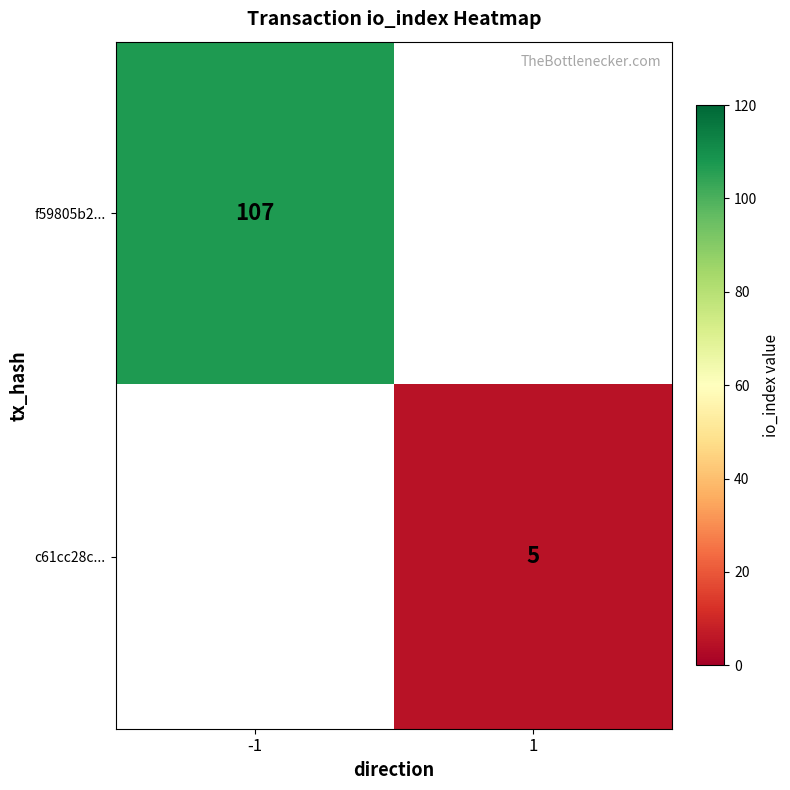

True or false: f59805b2... has a value of 107 at -1.

True